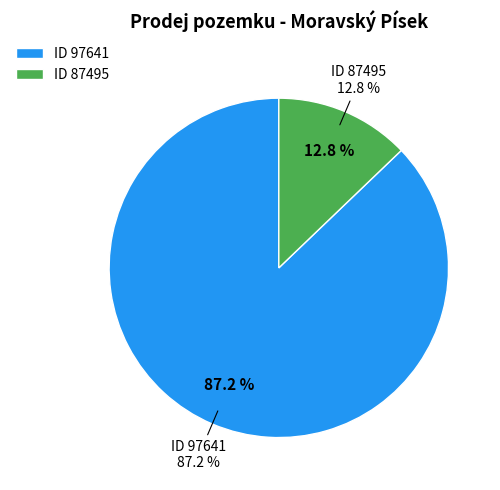

Rank the categories by value from highest to lowest.

97641, 87495